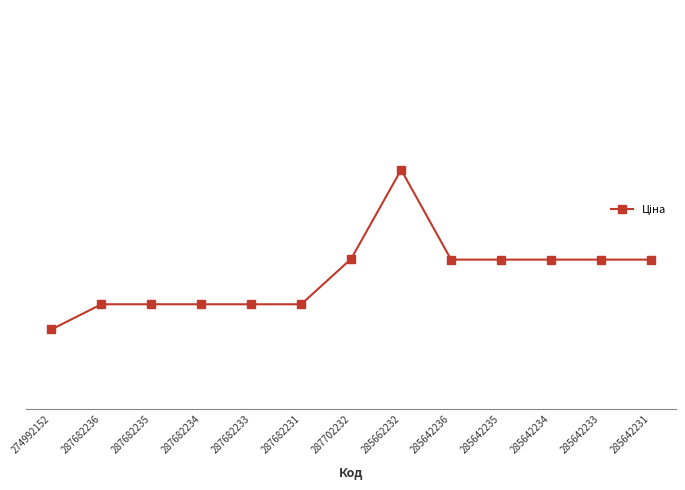

Does the chart display data point markers on the line(s)?

Yes